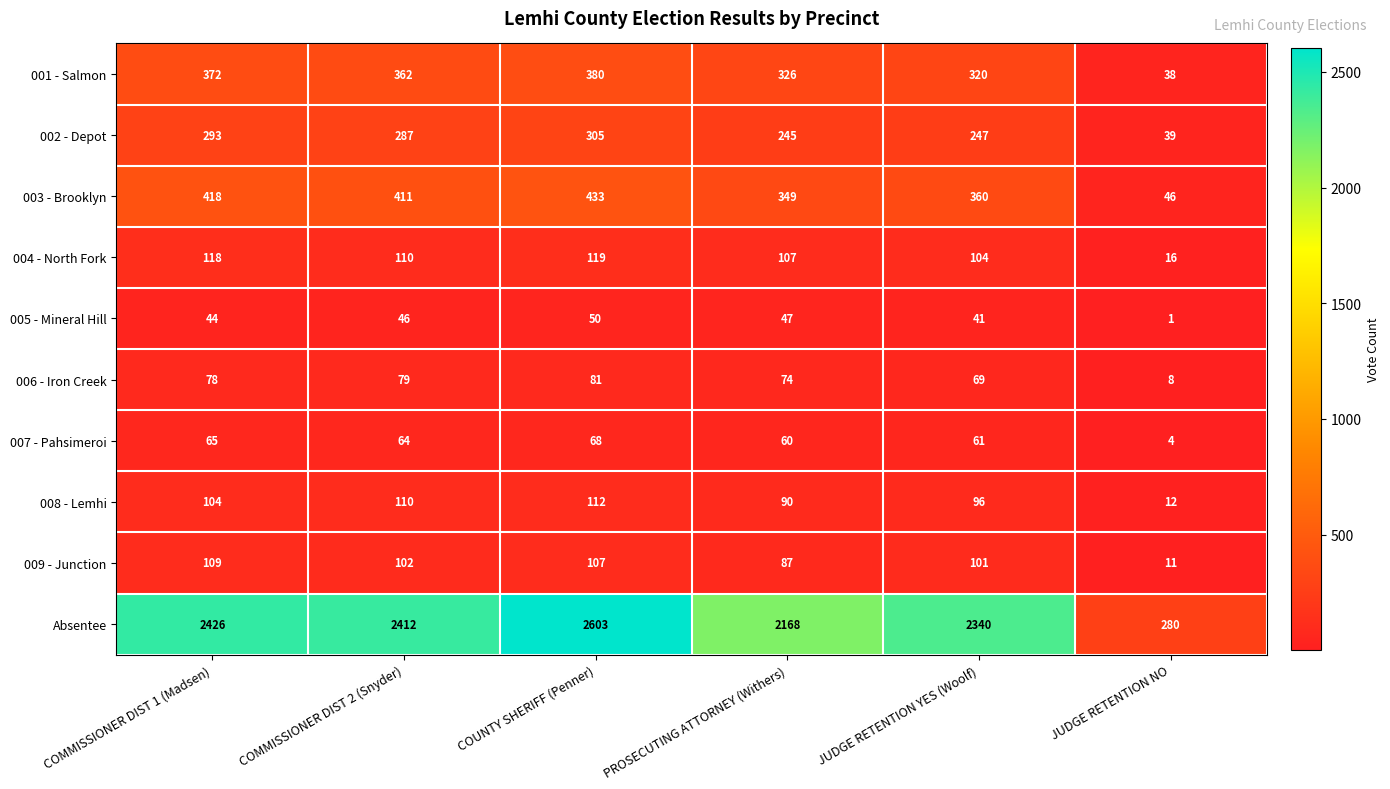

At which category is the sum across all series the highest?

COUNTY SHERIFF (Penner)